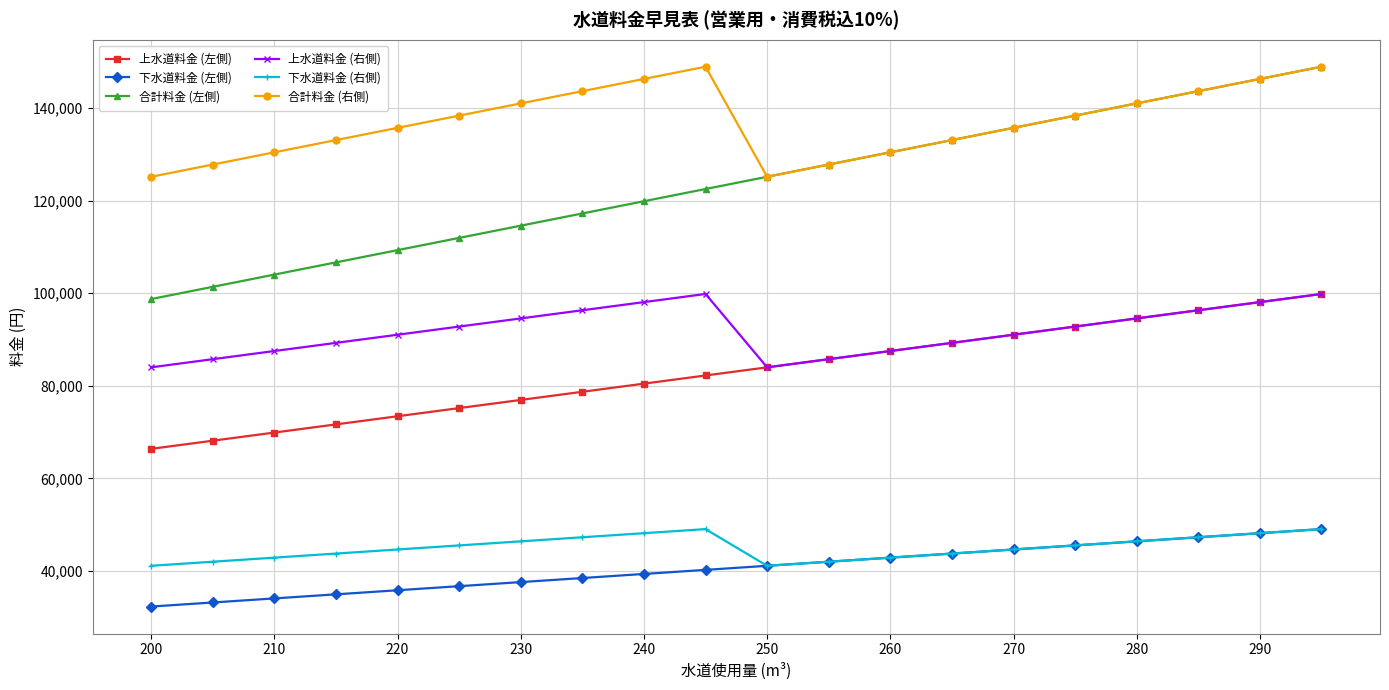

What is the highest value of the 合計料金 (右側) series?

148885